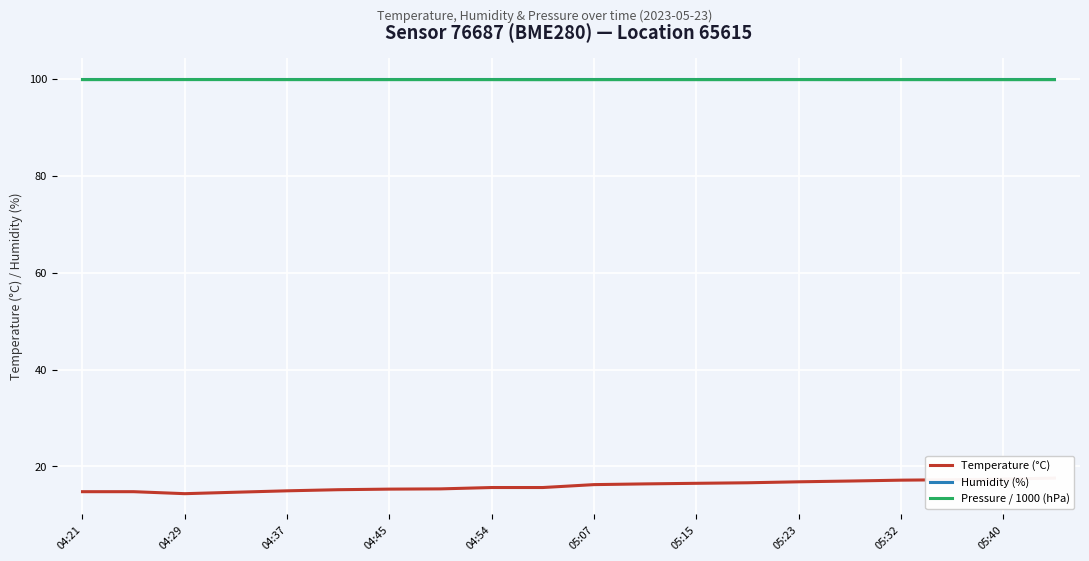

What is the lowest value of the Humidity (%) series?

100.0